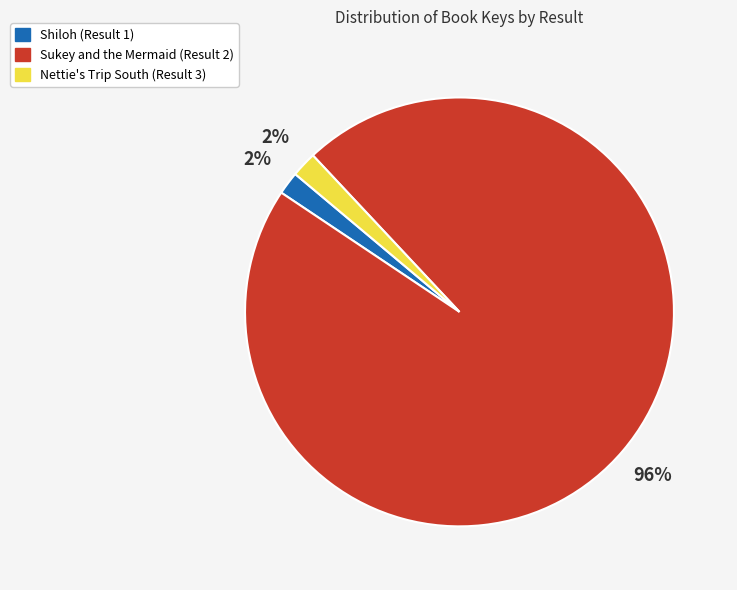

Which has a higher value, Sukey and the Mermaid (Result 2) or Nettie's Trip South (Result 3)?

Sukey and the Mermaid (Result 2)